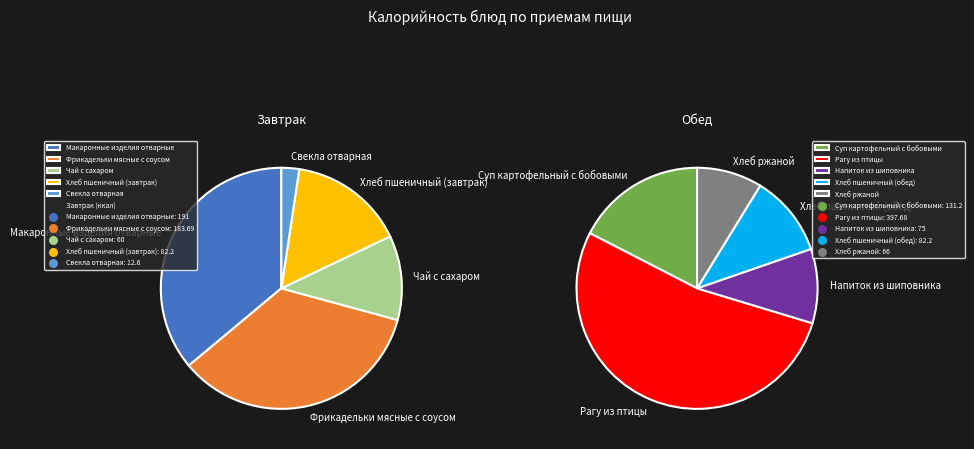

Does Фрикадельки мясные с соусом account for over 50% of the chart?

No